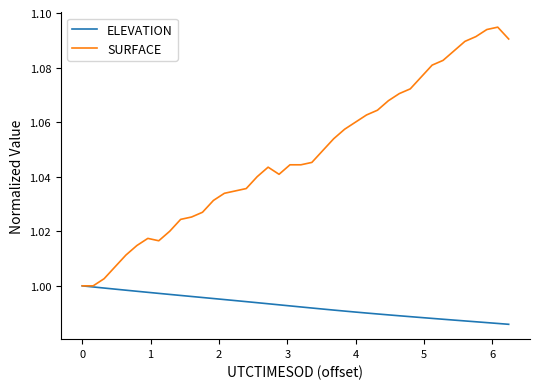

Rank the series by their average value, from highest to lowest.

SURFACE, ELEVATION